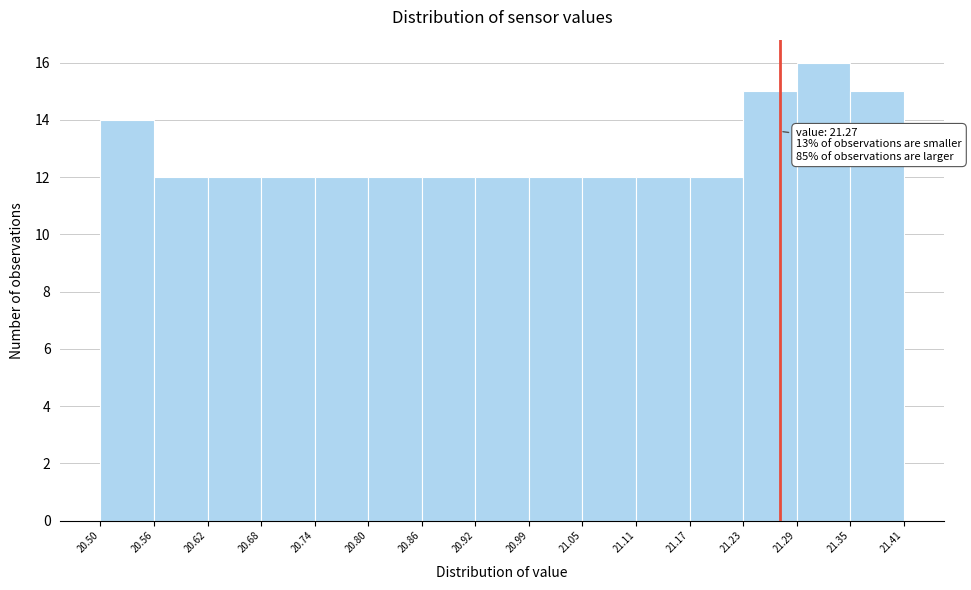

Which range on the x-axis has the tallest bar?

21.29 to 21.35